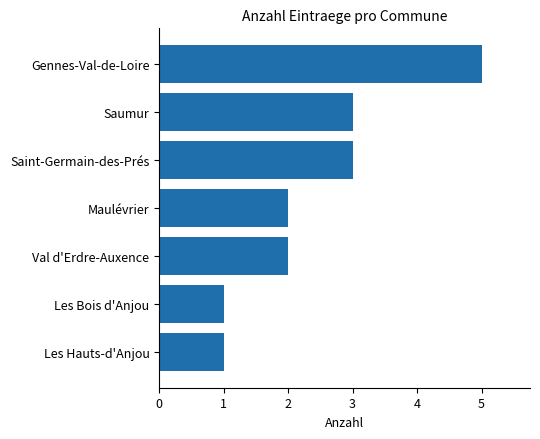

Between Les Hauts-d'Anjou and Saint-Germain-des-Prés, which is larger?

Saint-Germain-des-Prés